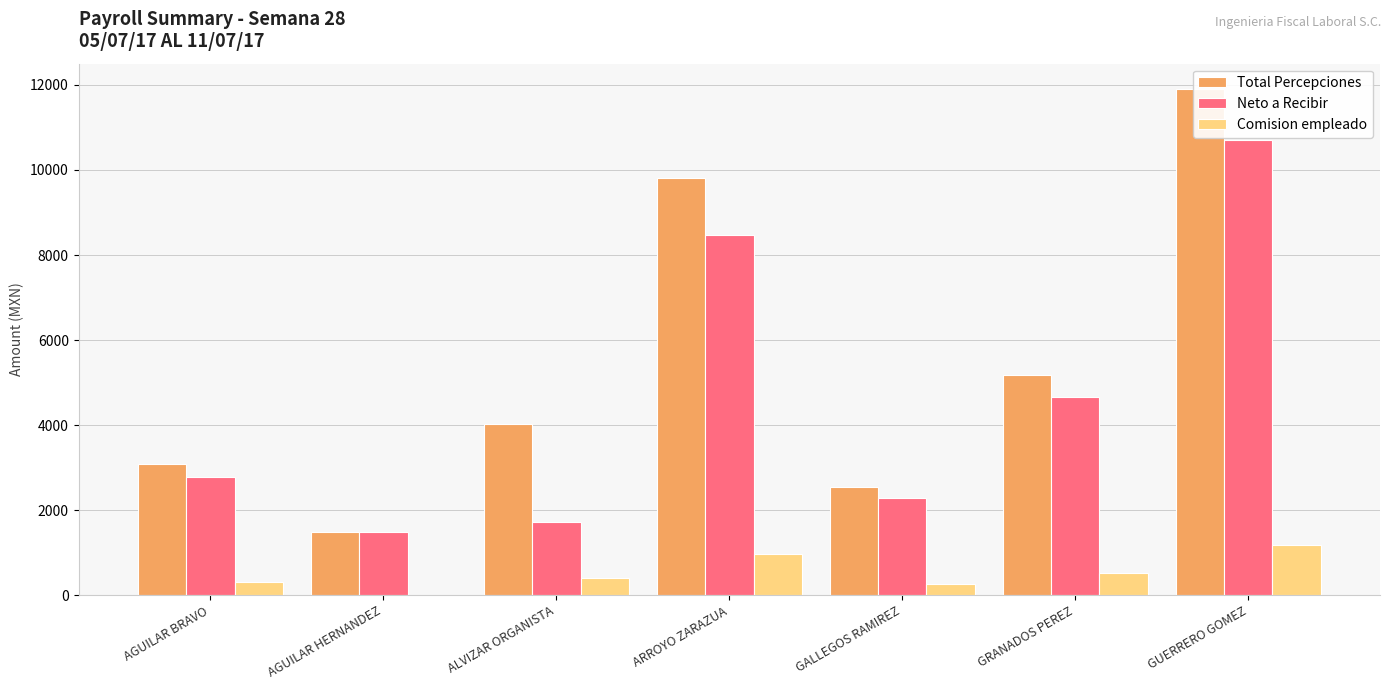

At which category does the chart reach its peak across all series?

GUERRERO GOMEZ